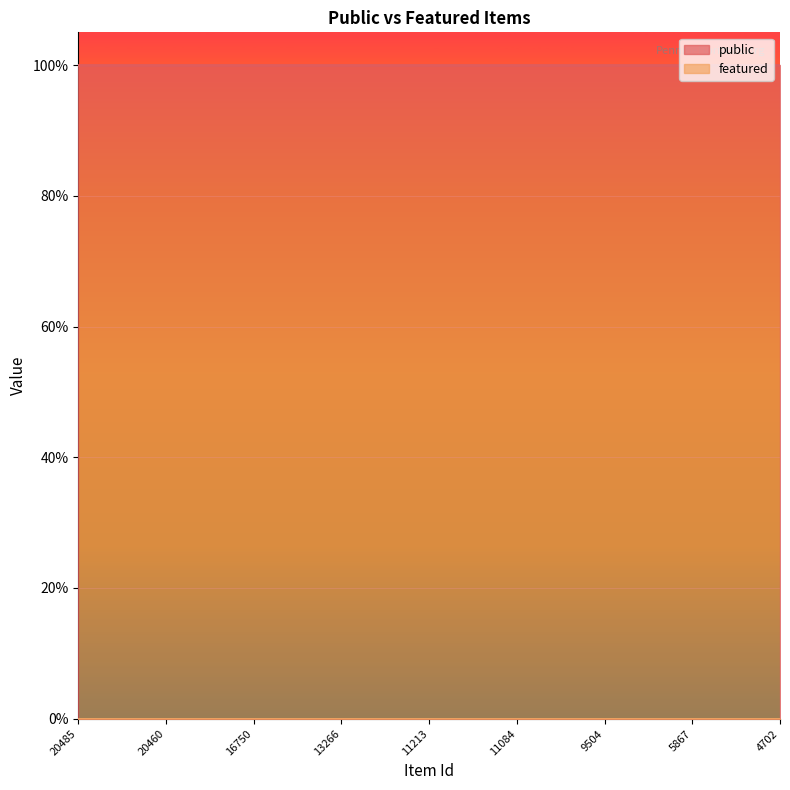

What is the greatest value displayed?

1